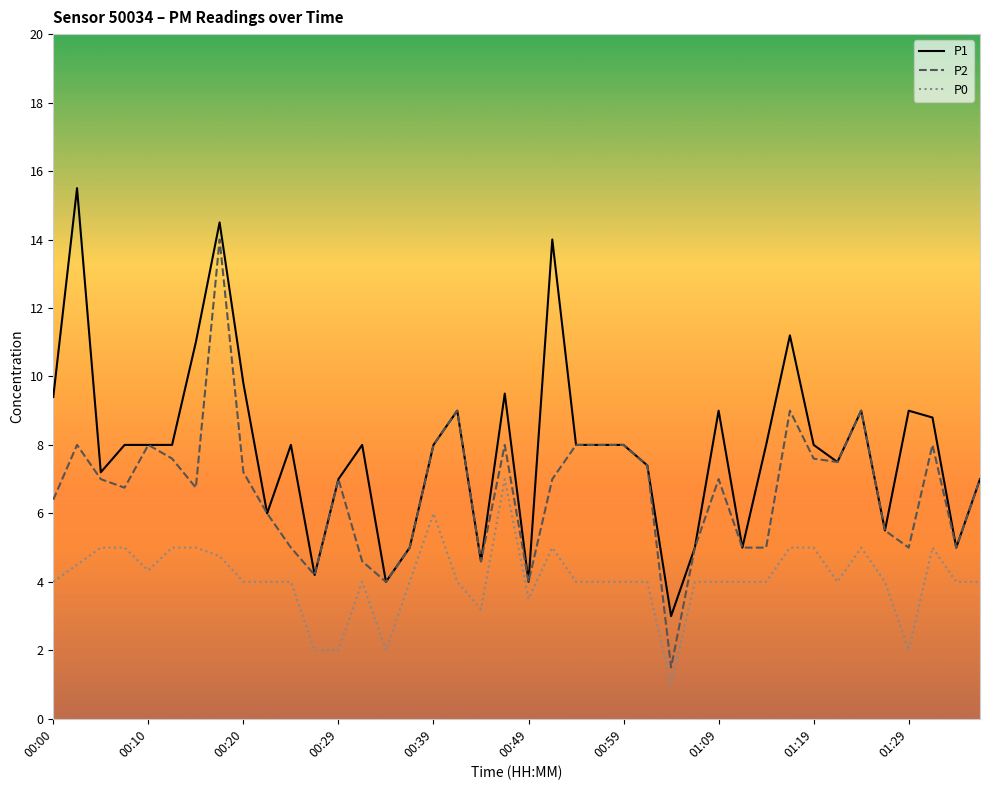

Which series has the largest total across all categories?

P1